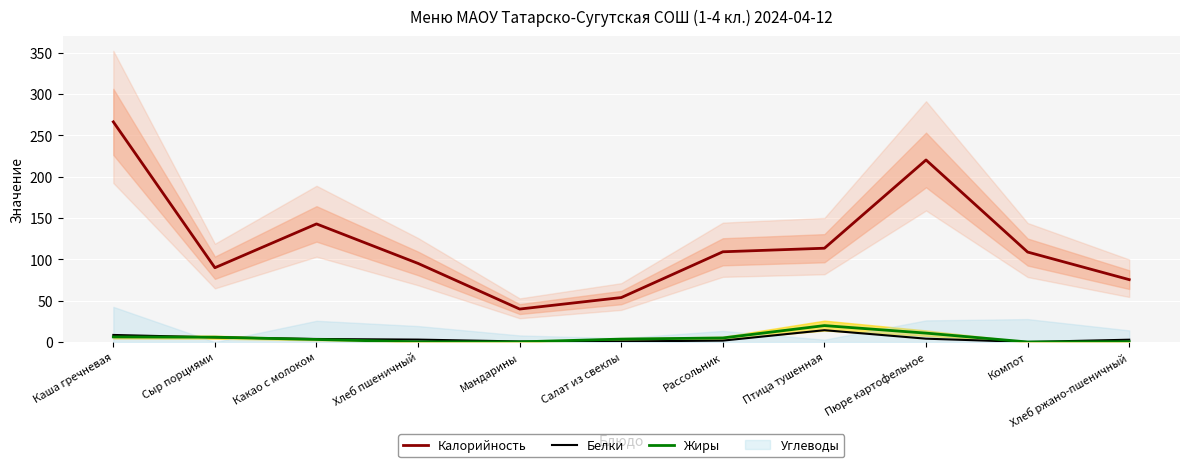

Where does the Белки series first go above 3?

Каша гречневая